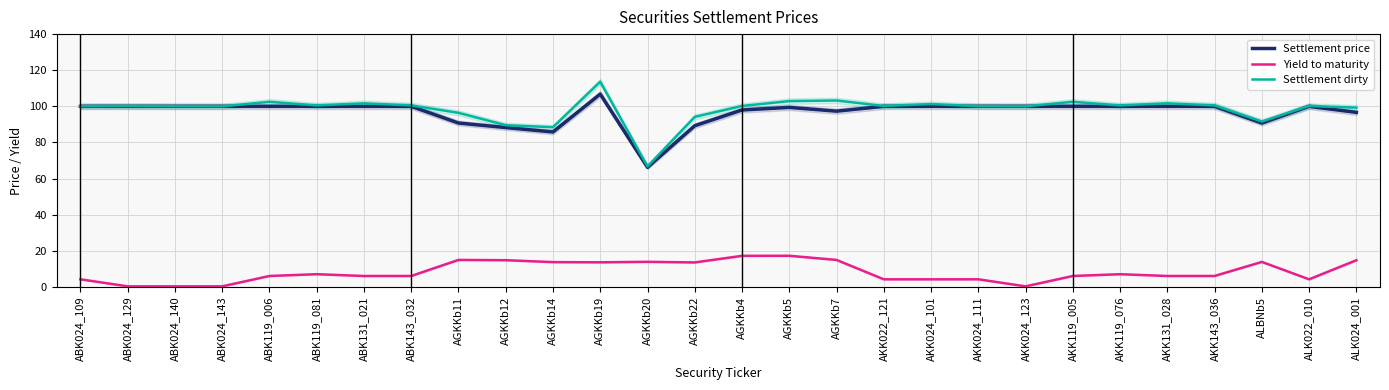

Which series has the largest range (max minus min)?

Settlement dirty